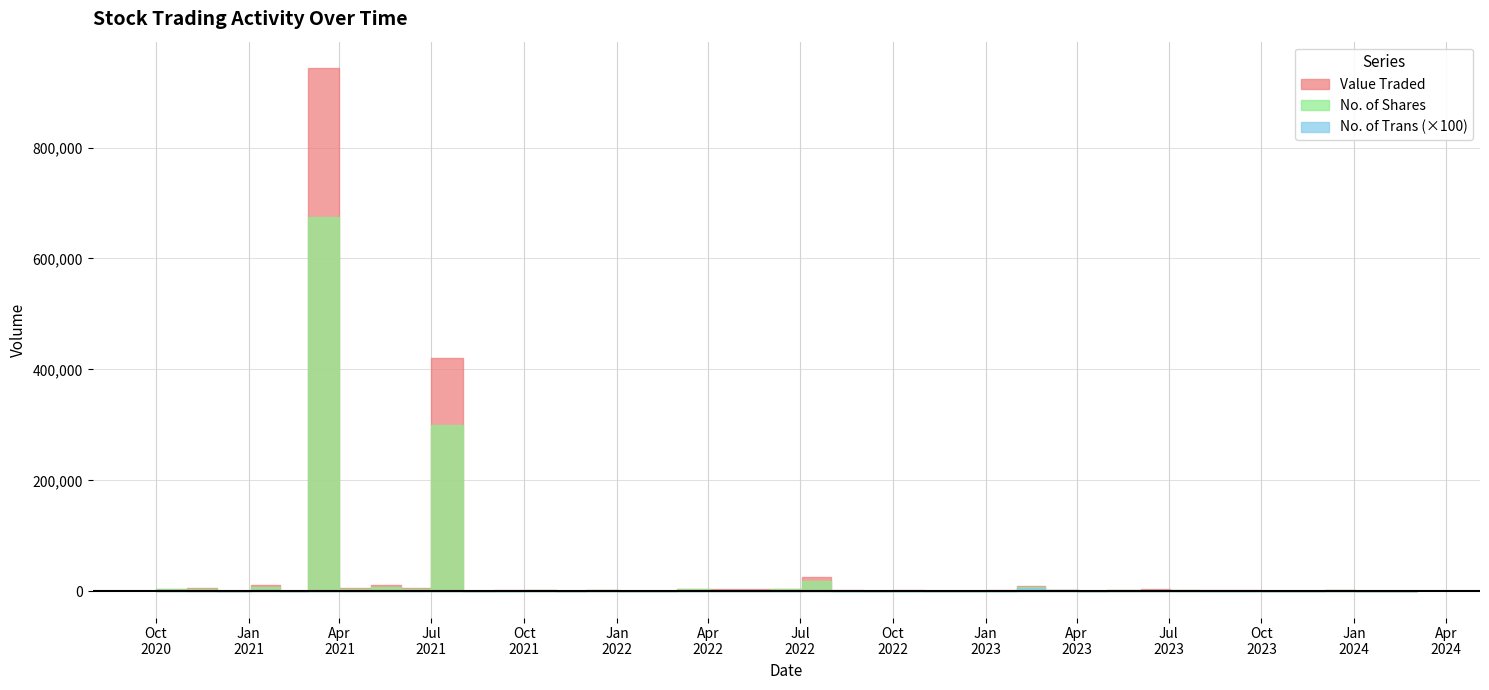

Where is No. of Trans nearest to the value 27?

01/03/2023